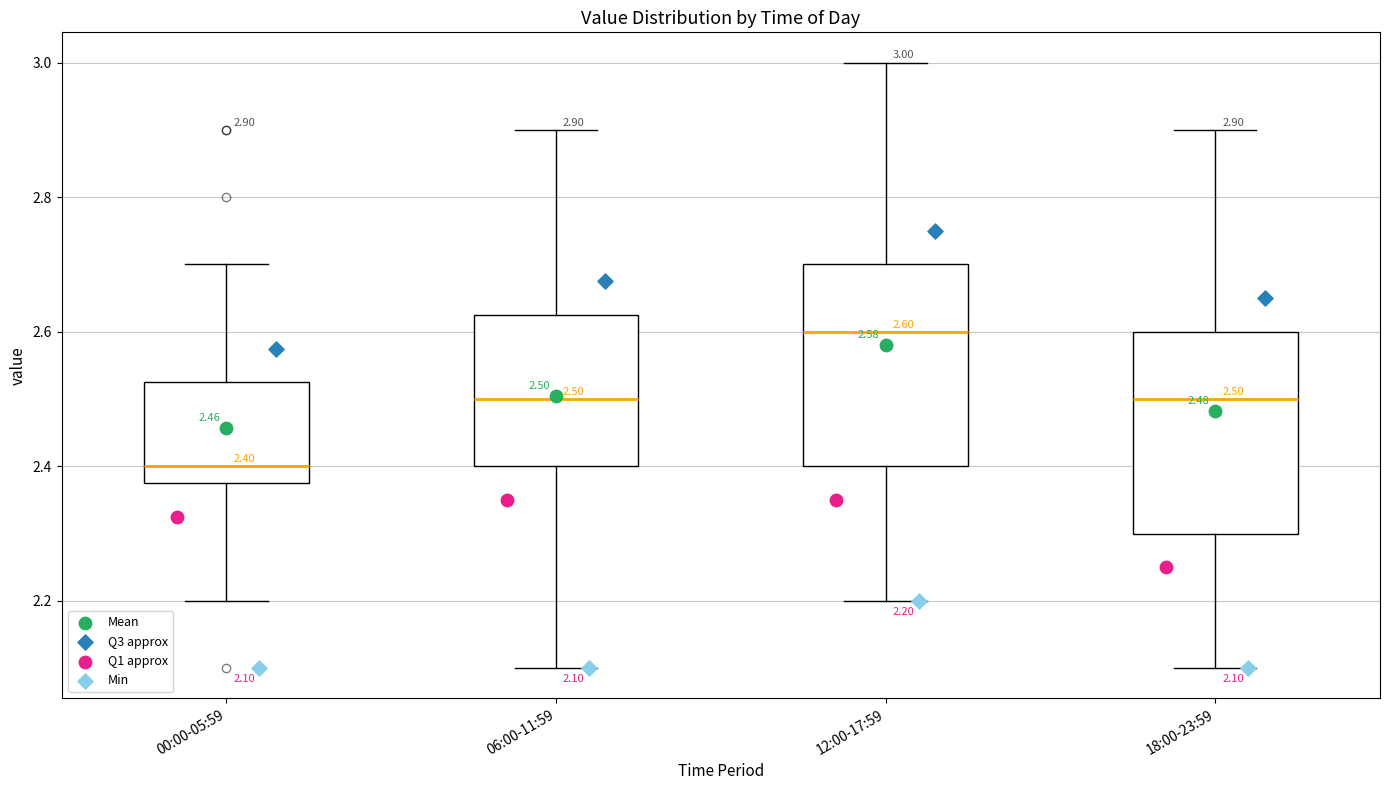

Which box's median line is the lowest?

00:00-05:59